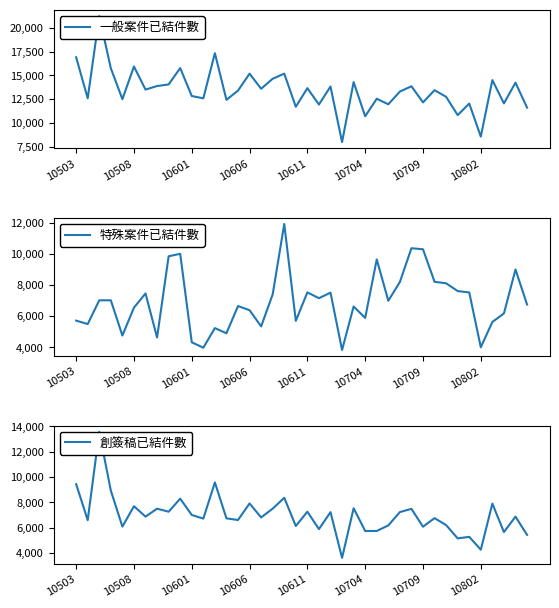

Which series has the largest total across all categories?

一般案件已結件數